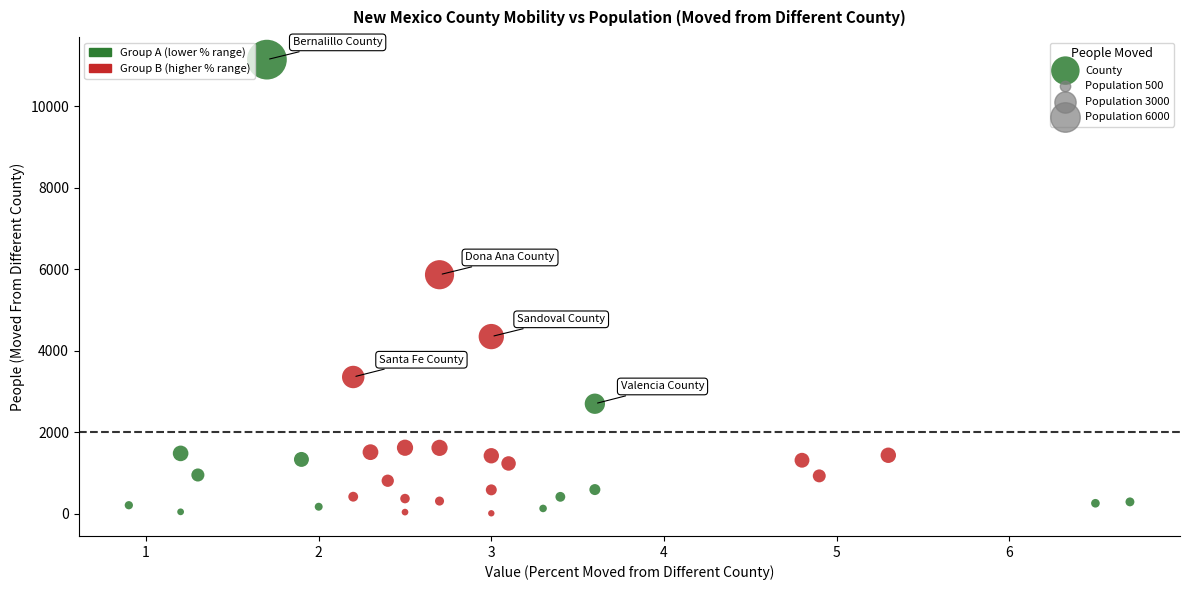

What Y value in the scatter plot is closest to 5583?

5871